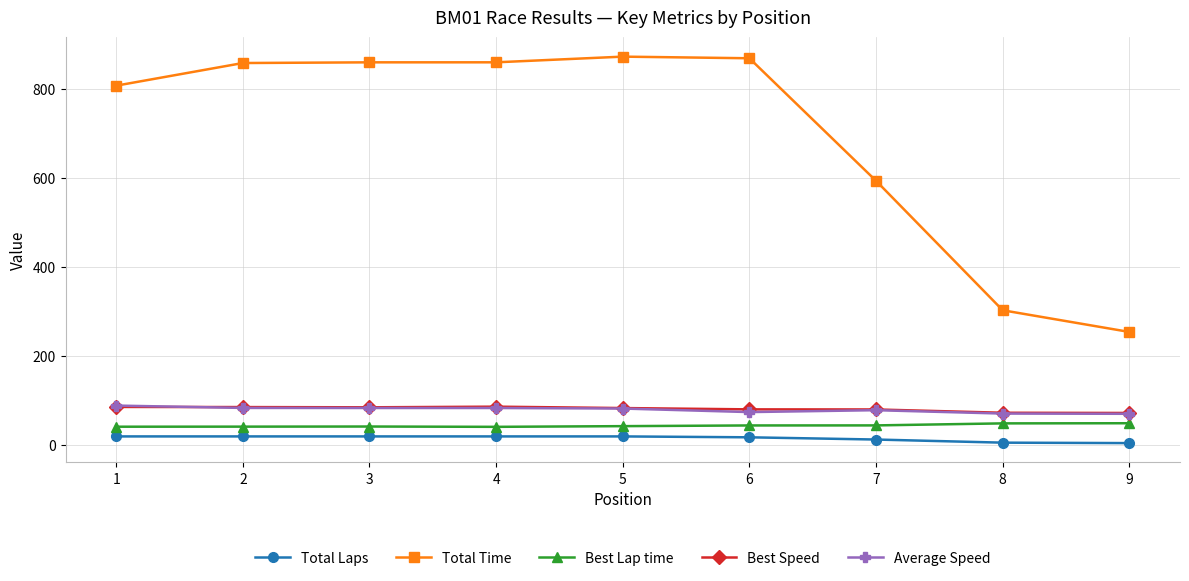

Read the Average Speed value at 7.

78.8